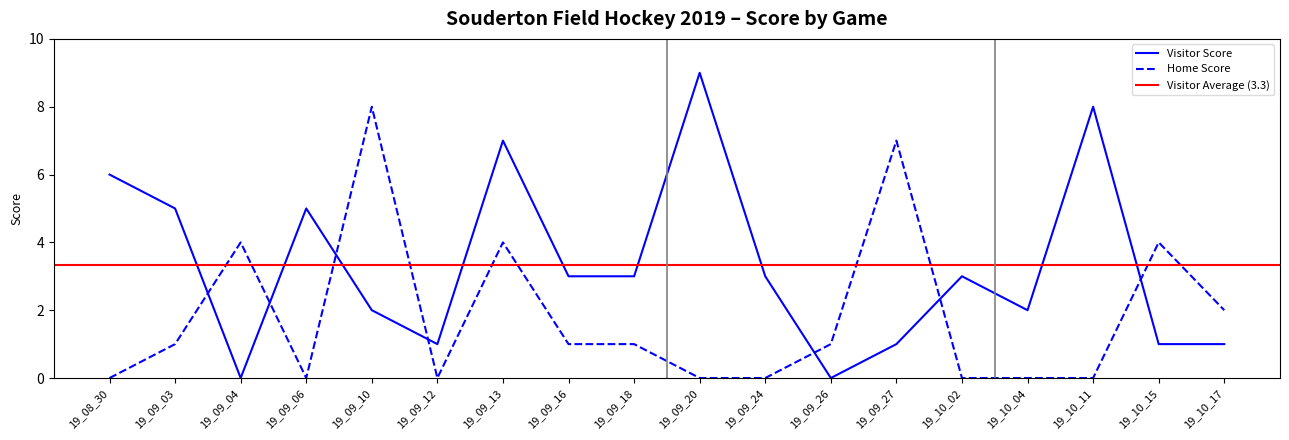

What is the average value of the Home Score series?

2